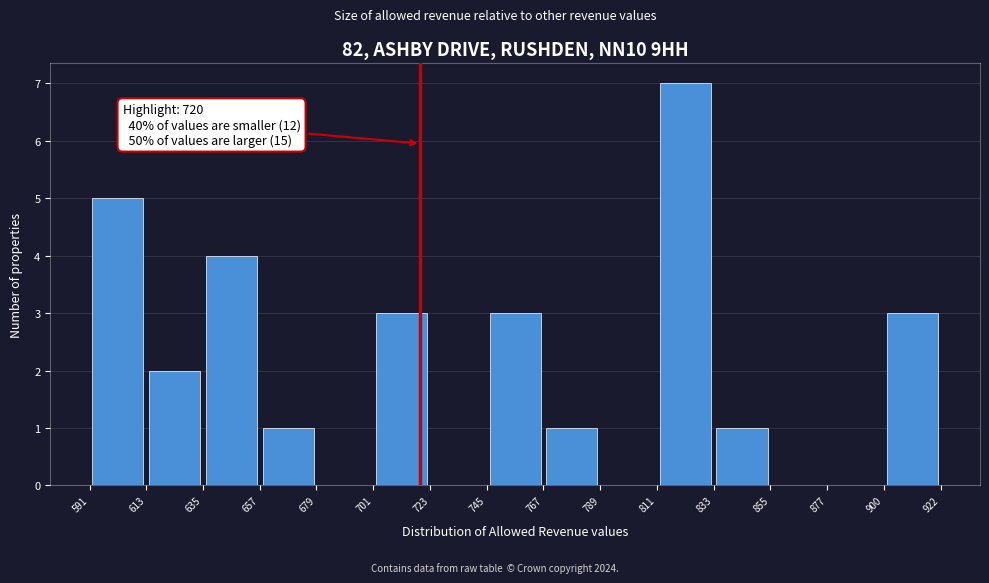

Which range on the x-axis has the tallest bar?

811 to 833